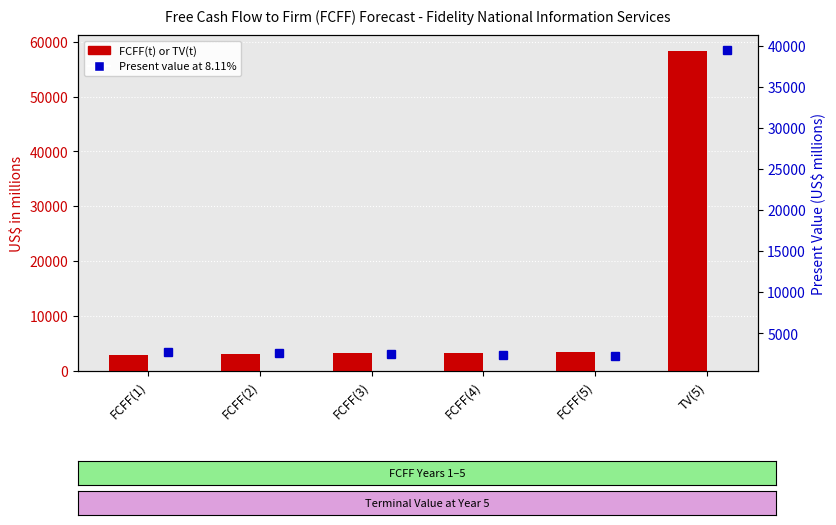

Is it true that Present value at 8.11% equals 2664 at FCFF(2)?

True